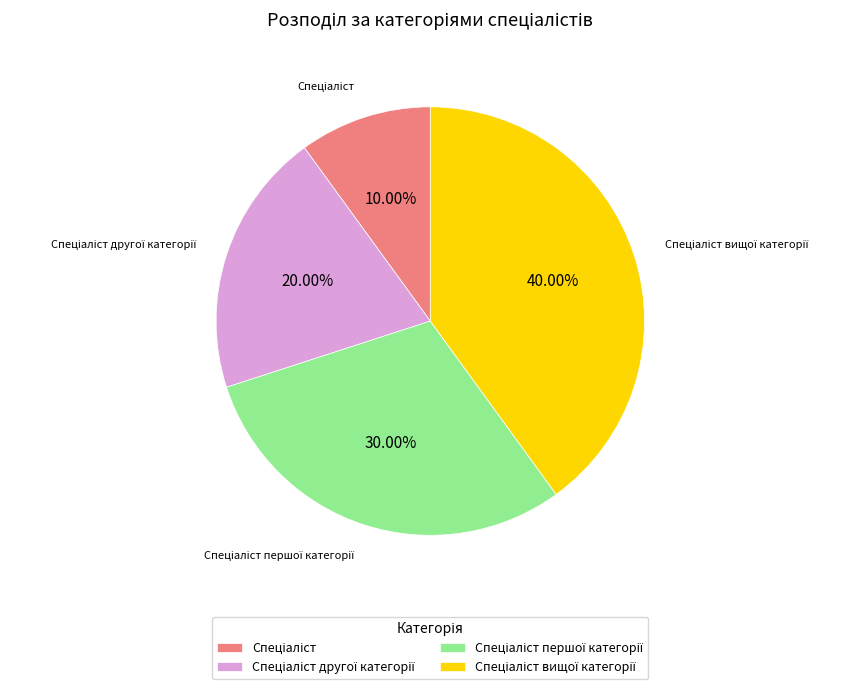

Is there any slice that represents more than half of the pie?

No